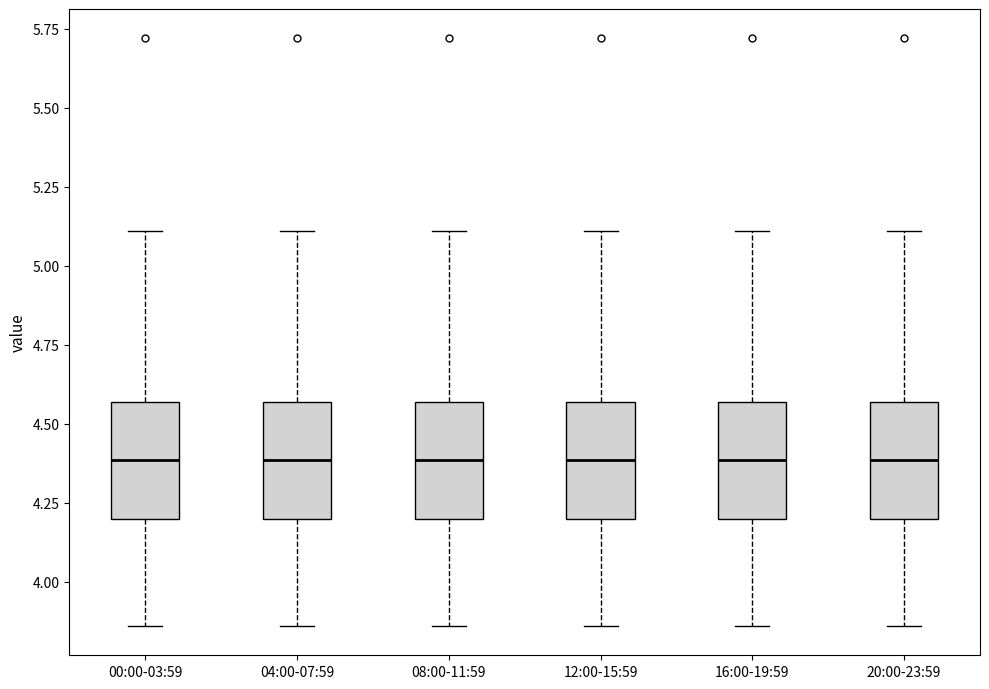

Where is the lower edge of the box for 12:00-15:59 on the y-axis? The values are not printed on the chart, so give them approximately, as read against the axis.

4.20